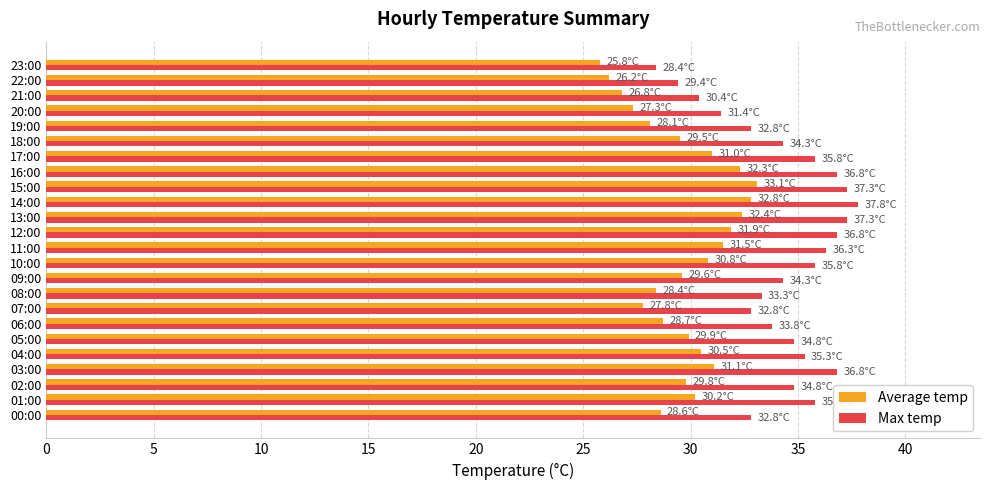

At how many categories does at least one series exceed 37?

3